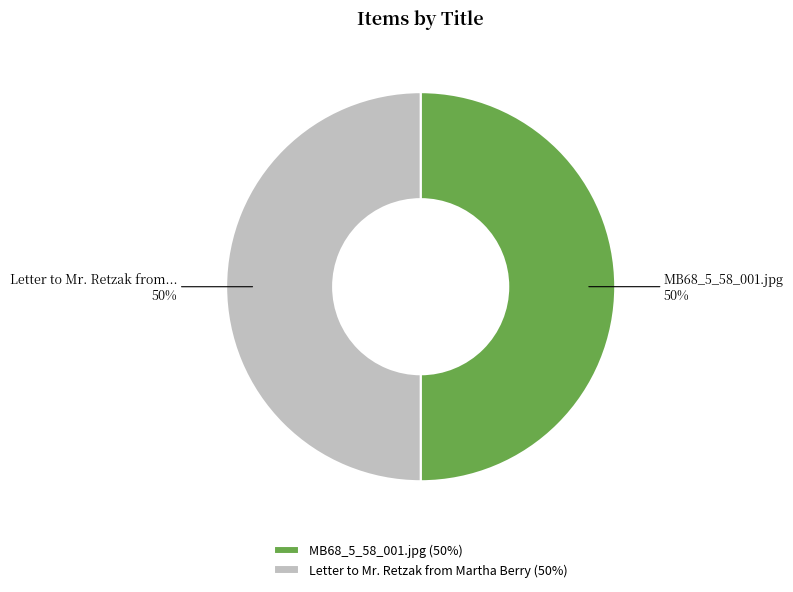

Combined, do Letter to Mr. Retzak from Martha Berry and MB68_5_58_001.jpg account for over 50%?

Yes